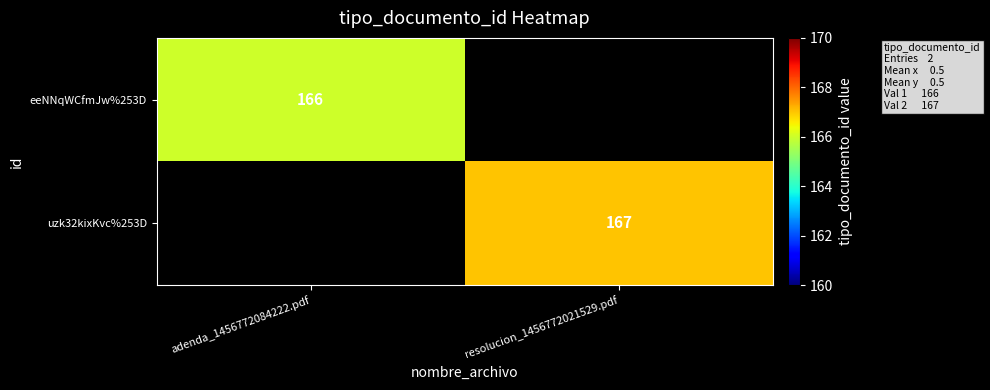

How many data points does each series have?

2